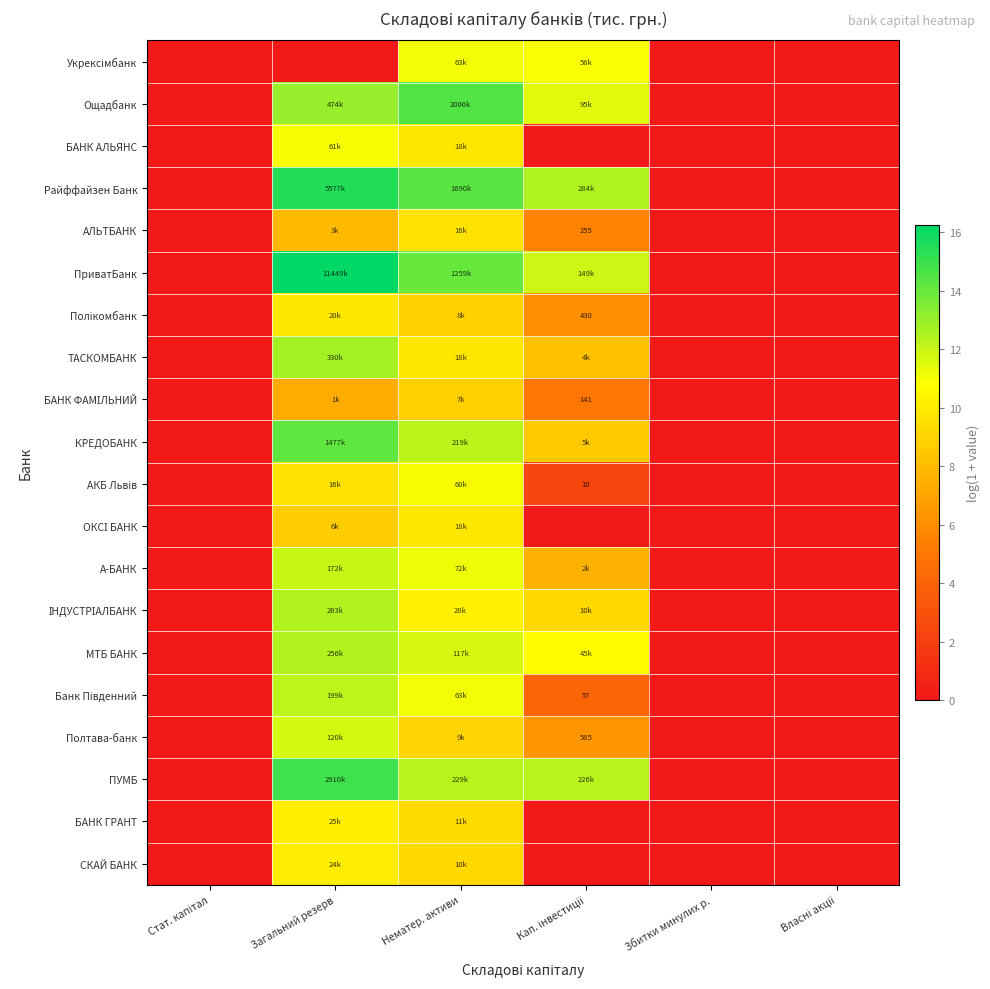

Is it true that Полікомбанк equals 0.0 at Стат. капітал?

True